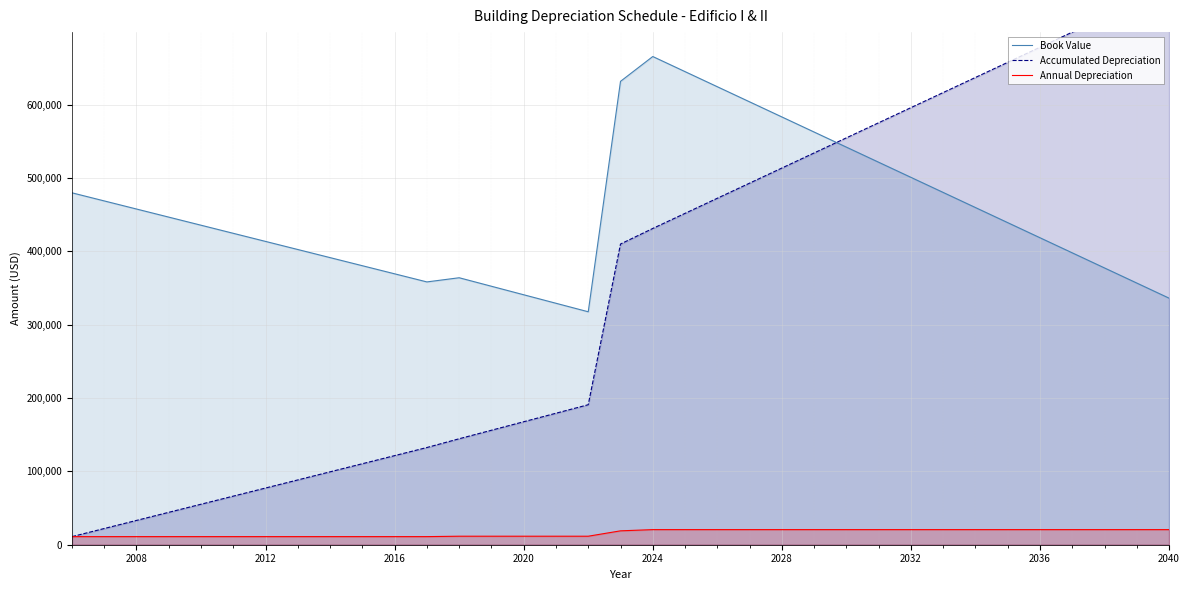

True or false: Annual Depreciation and Book Value intersect in this chart.

False